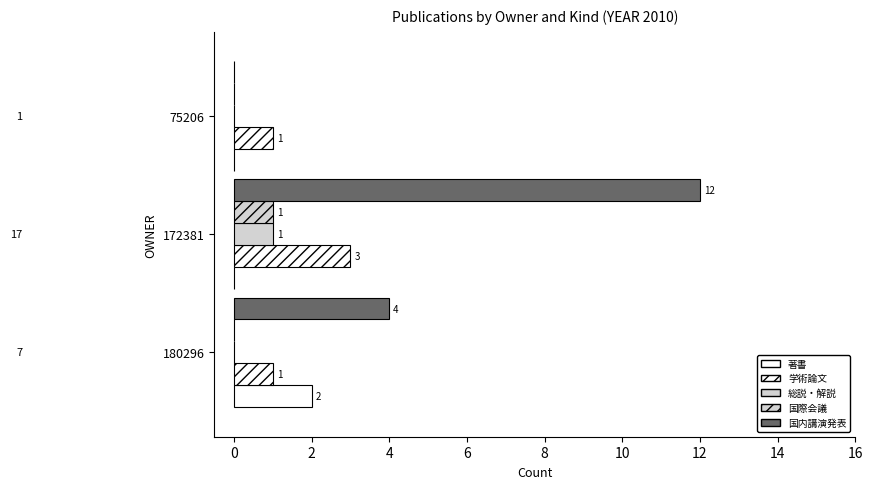

Reading right to left, what are all the values shown in this chart?

著書: 0	0	2
学術論文: 1	3	1
総説・解説: 0	1	0
国際会議: 0	1	0
国内講演発表: 0	12	4